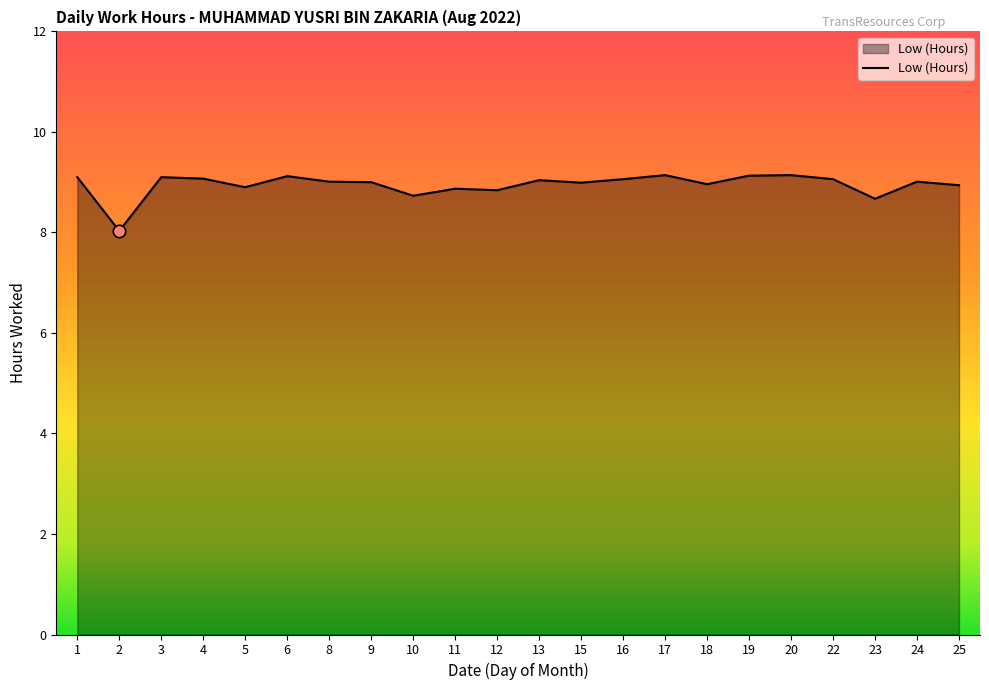

Which has a higher value, 8 or 17?

17